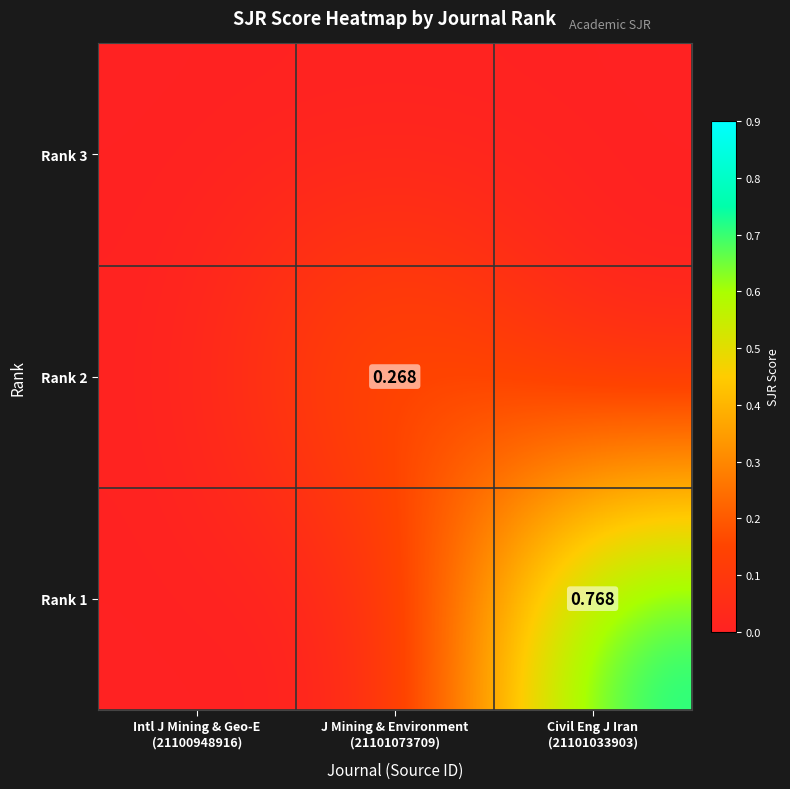

At which category is the sum across all series the highest?

Civil Eng J Iran
(21101033903)